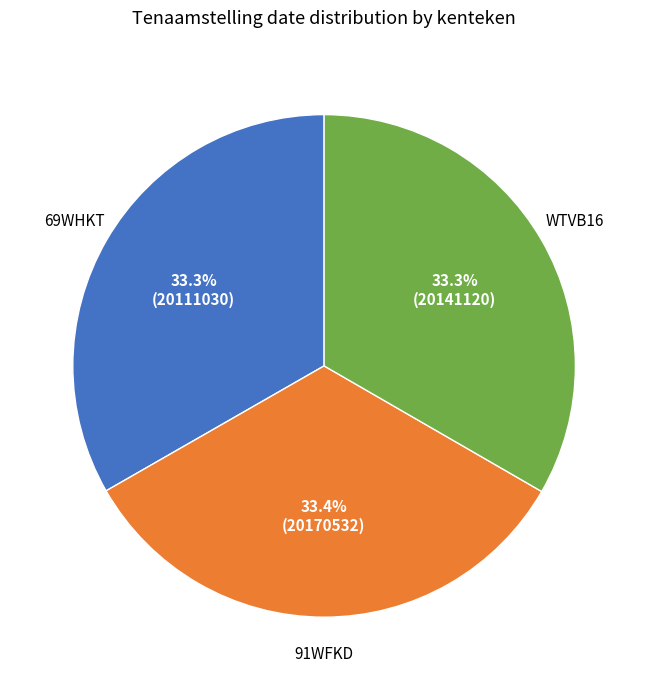

Is there any slice that represents more than half of the pie?

No